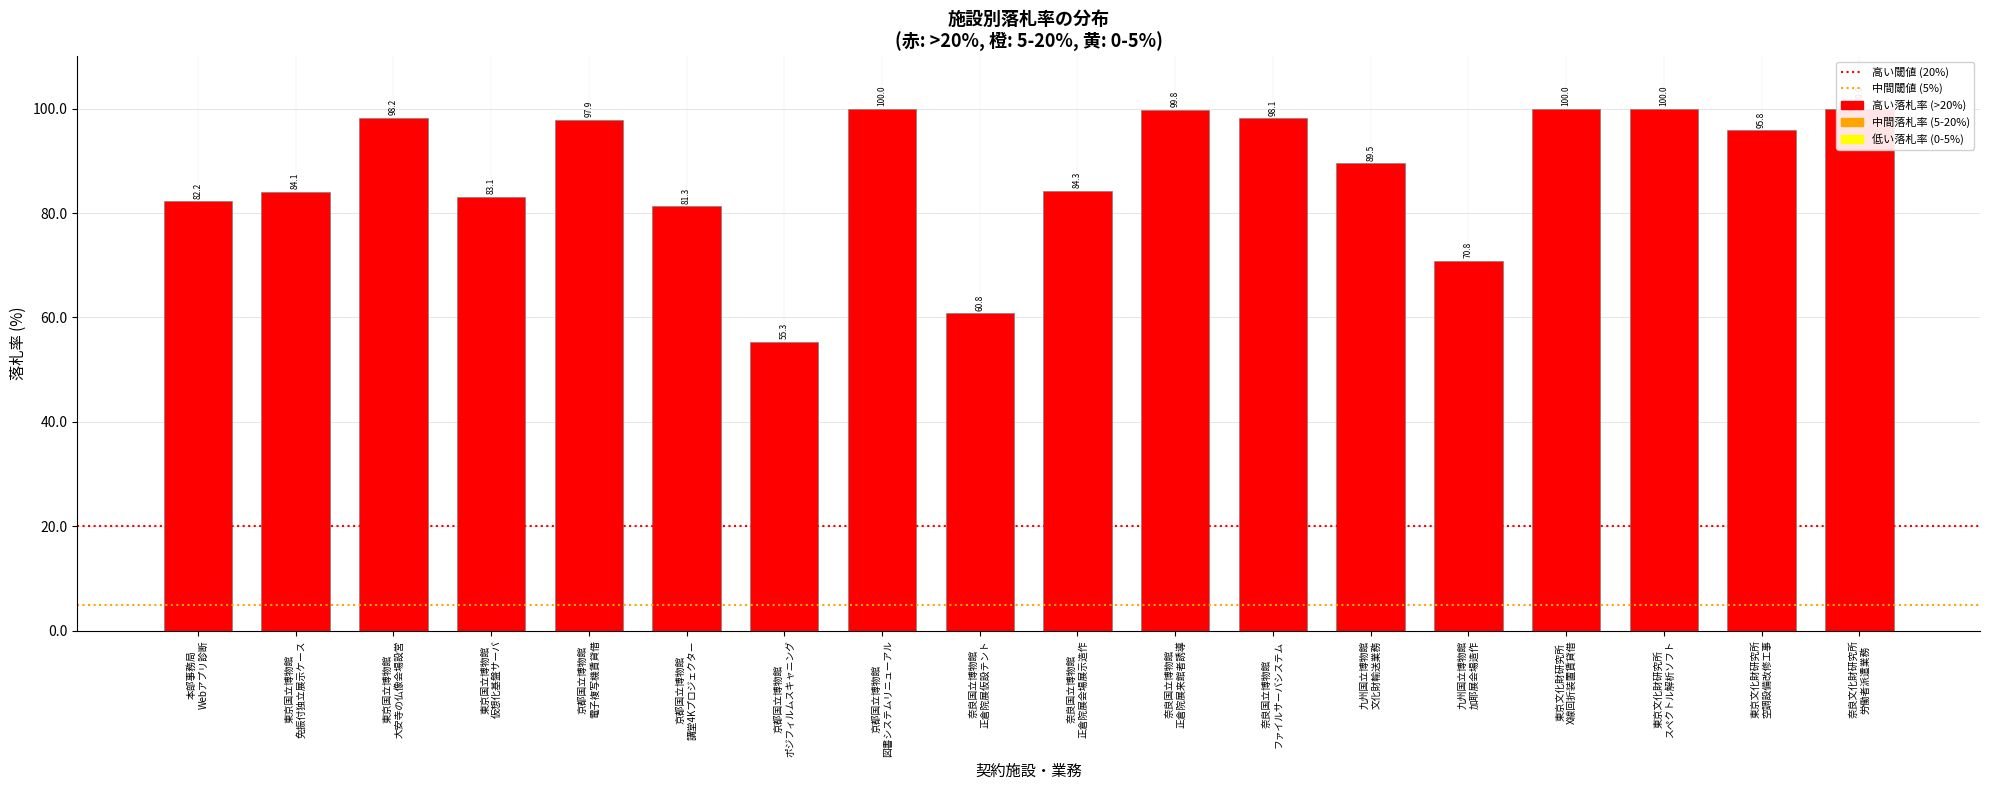

Count the number of values greater than 95.

9